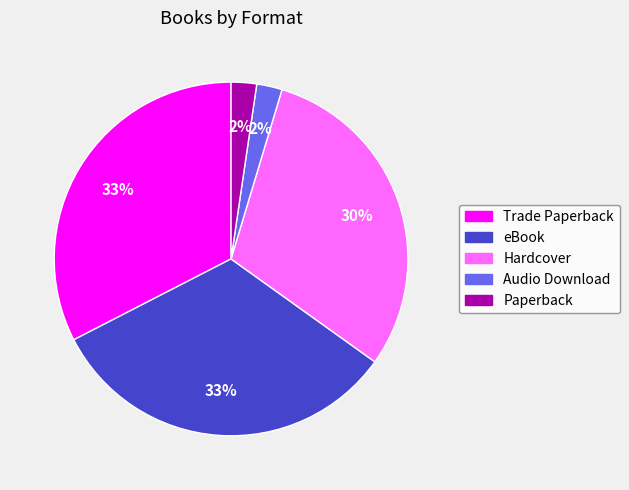

Is the sum of Paperback and Hardcover greater than half?

No